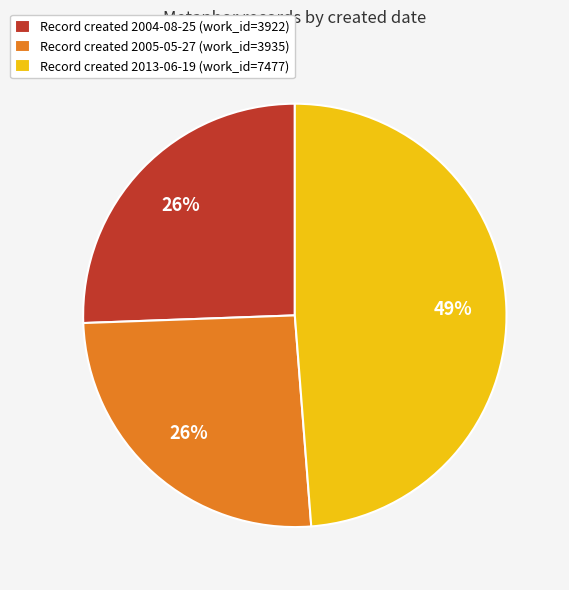

Is the sum of Record created 2005-05-27 (work_id=3935) and Record created 2013-06-19 (work_id=7477) greater than half?

Yes